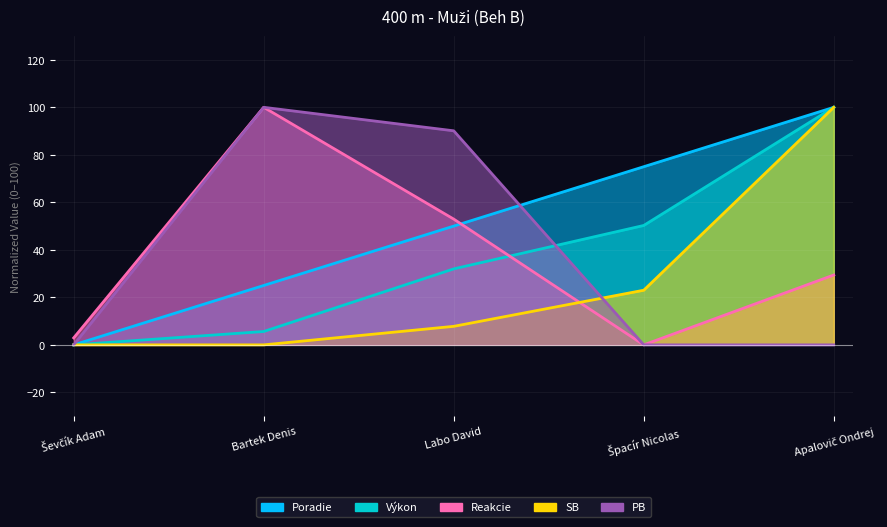

How many lines are shown in the chart?

3